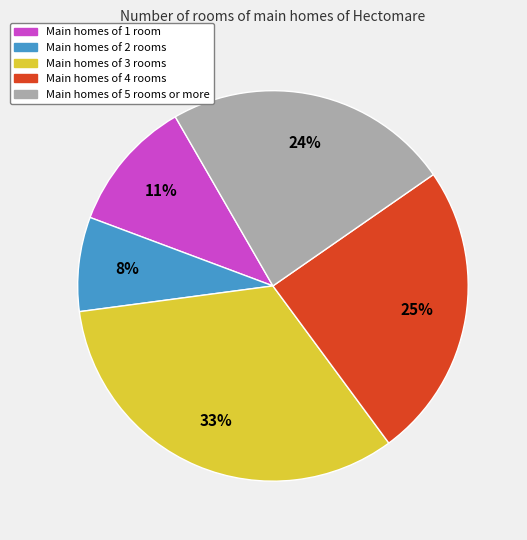

Rank the categories by value from lowest to highest.

Main homes of 2 rooms, Main homes of 1 room, Main homes of 5 rooms or more, Main homes of 4 rooms, Main homes of 3 rooms